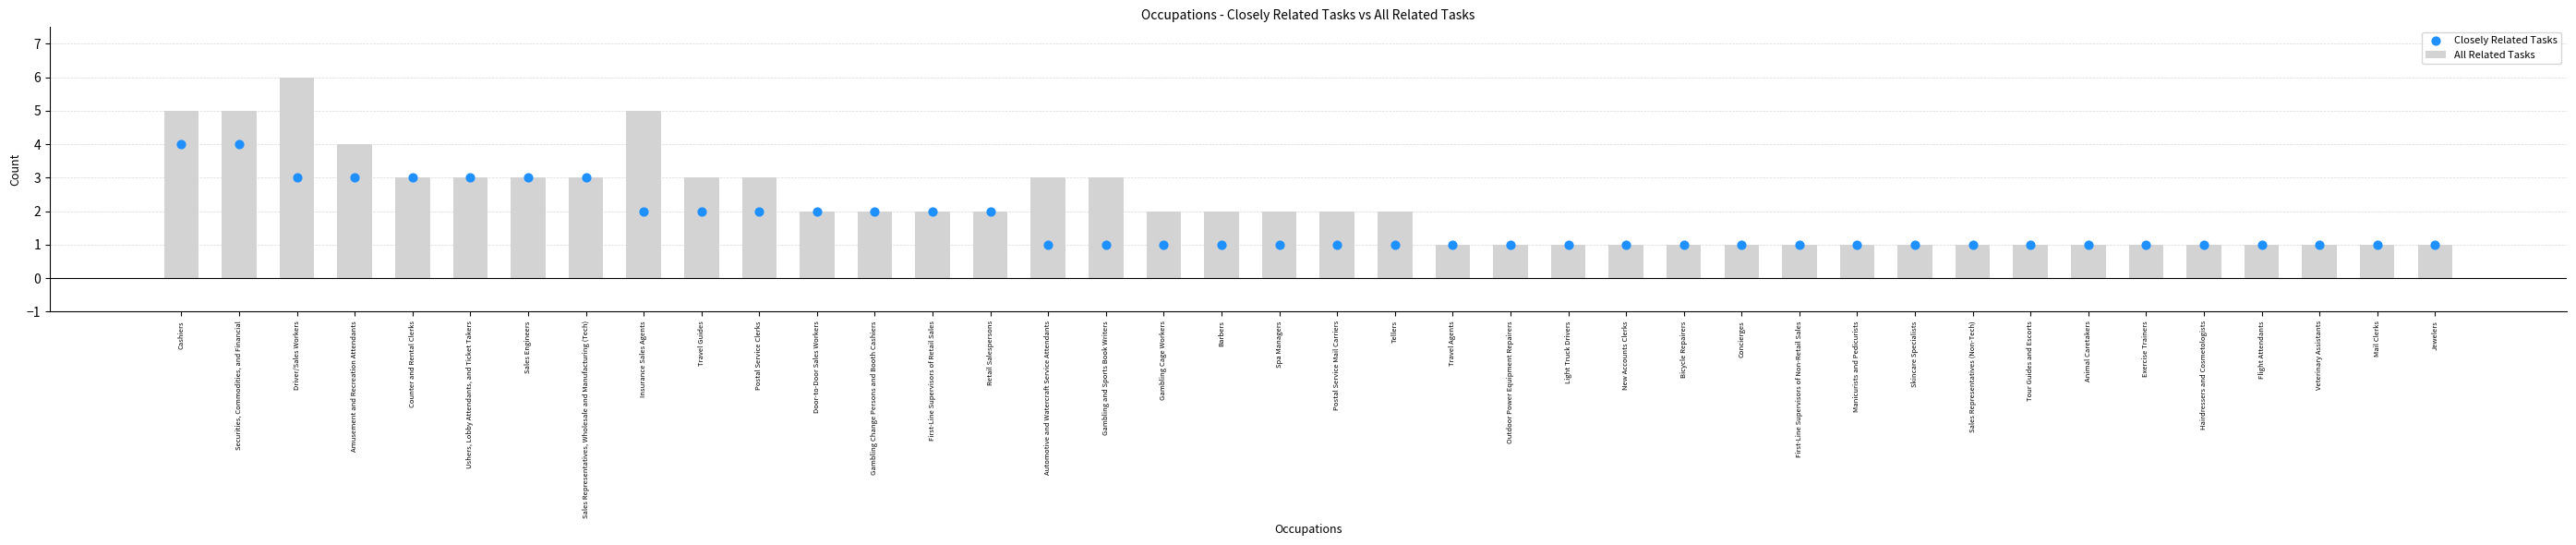

At which category is the sum across all series the highest?

Cashiers